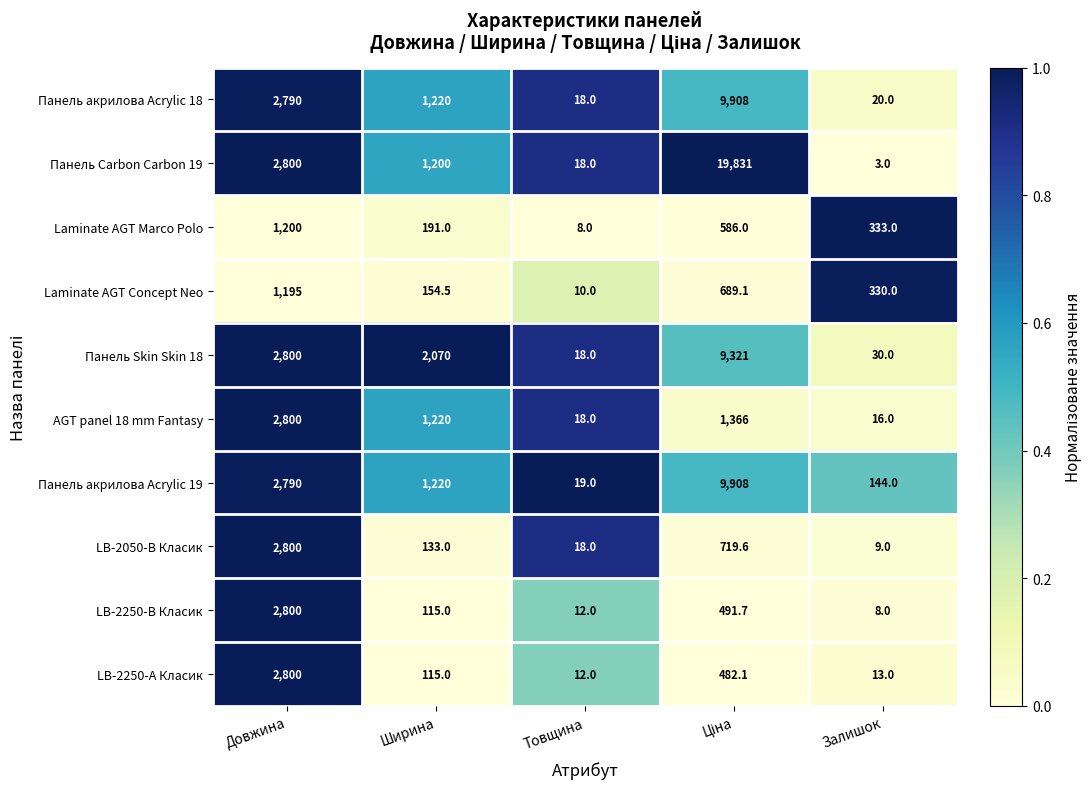

Which series has the largest total across all categories?

Панель Carbon Carbon 19